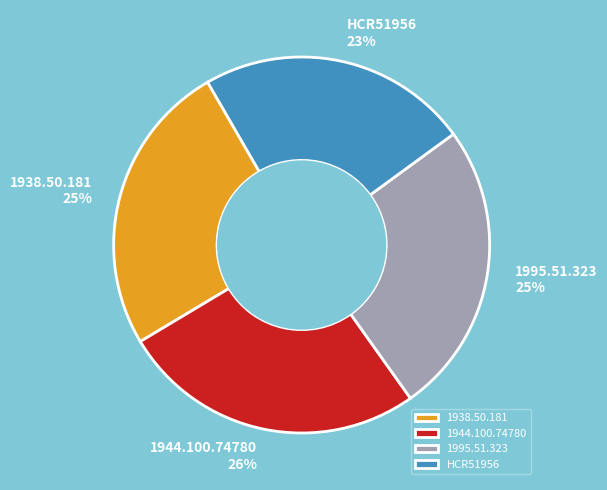

To the nearest percent, what is the difference between the 1938.50.181 and 1944.100.74780 slice percentages?

1%